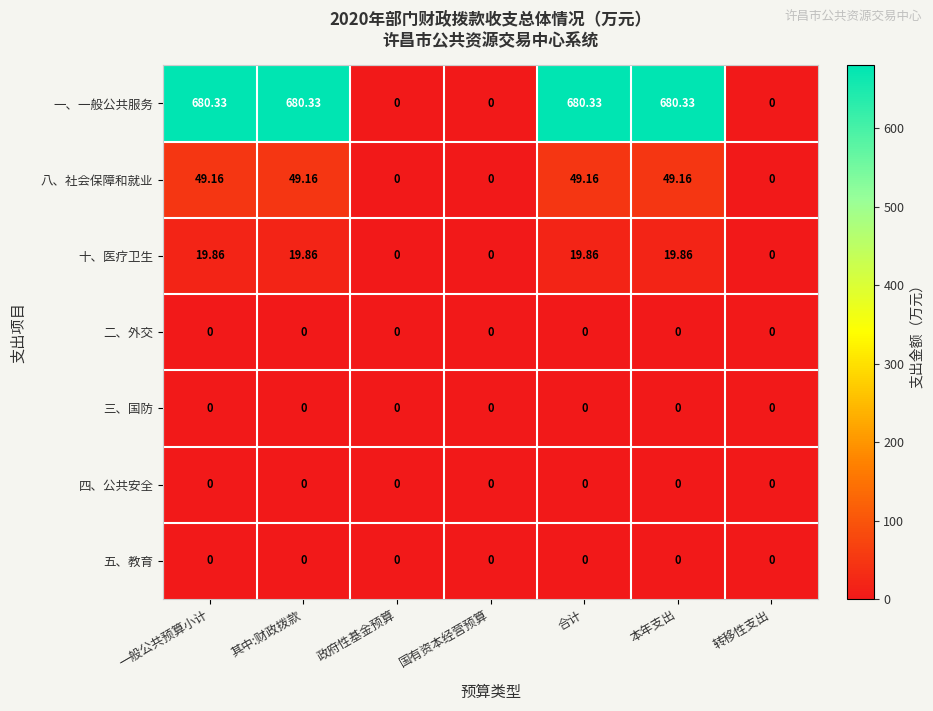

How many distinct data groups are displayed?

7